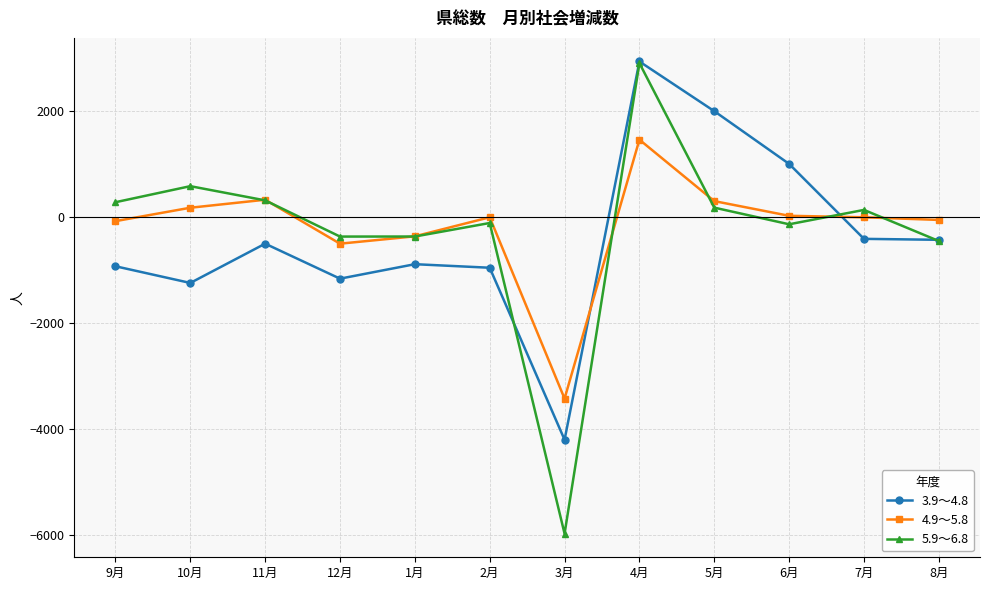

Where do 4.9～5.8 and 3.9～4.8 first cross each other?

3月 and 4月